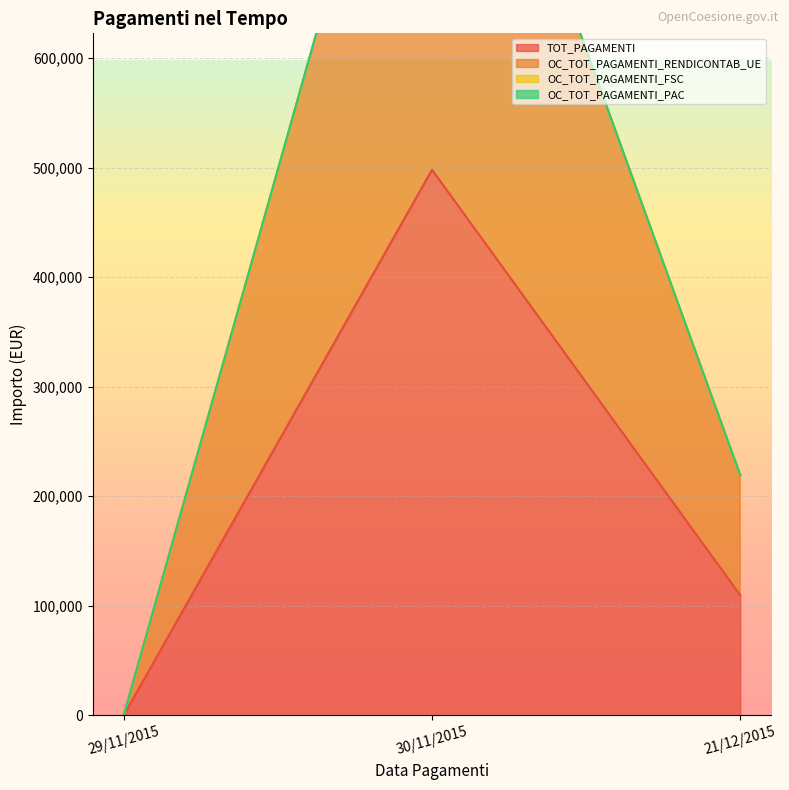

Reading left to right, transcribe all the data shown in this chart.

TOT_PAGAMENTI: 0	498000	109560
OC_TOT_PAGAMENTI_RENDICONTAB_UE: 0	996000	219120